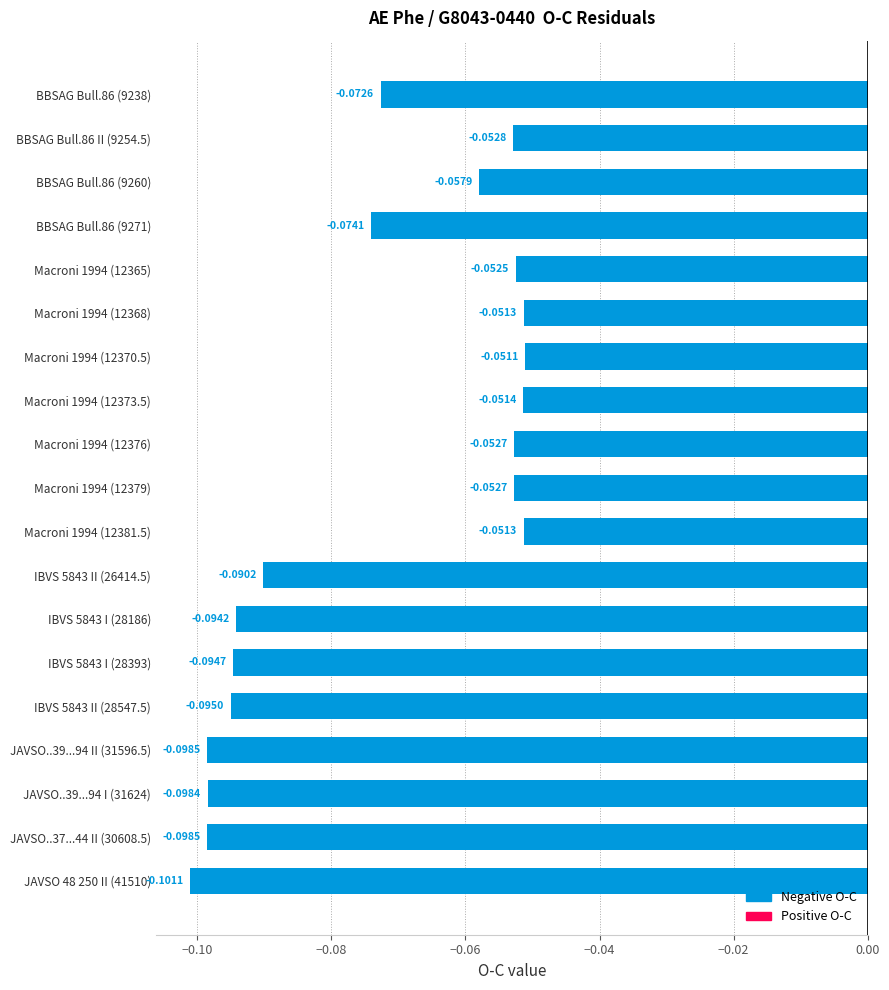

What is the sum of all values?

-1.4